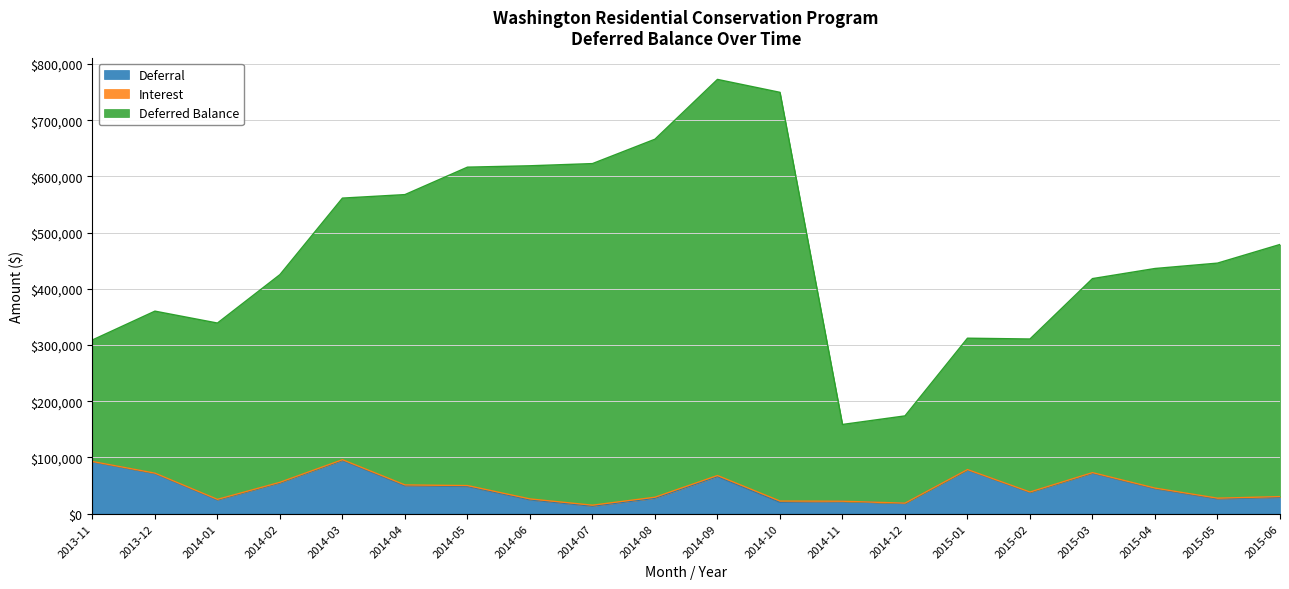

The value of Deferral at 2014-05 is 48539.6. True or false?

True